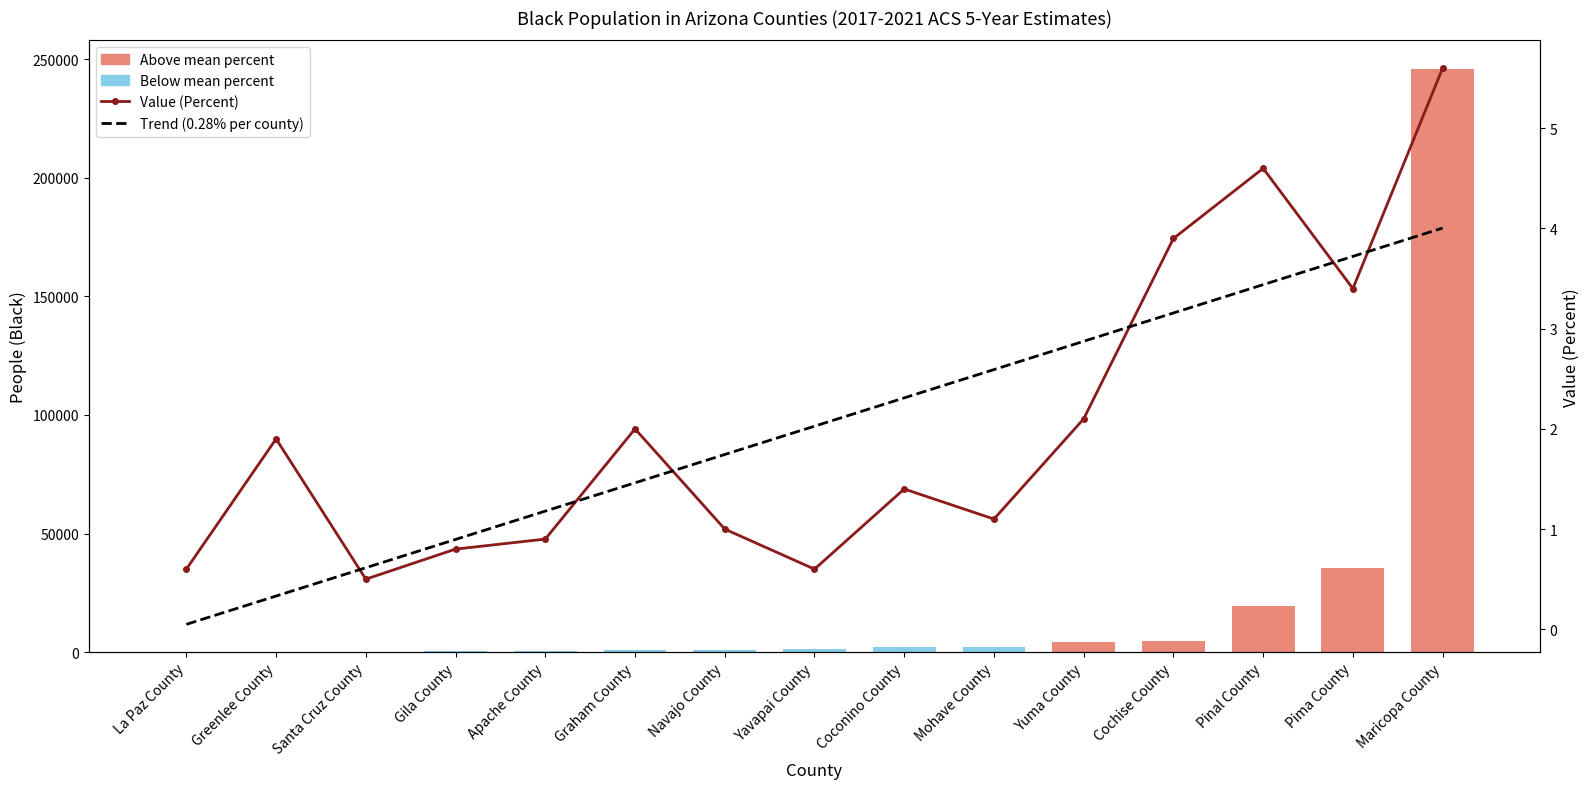

What is the total value across all series at Mohave County?

2230.7